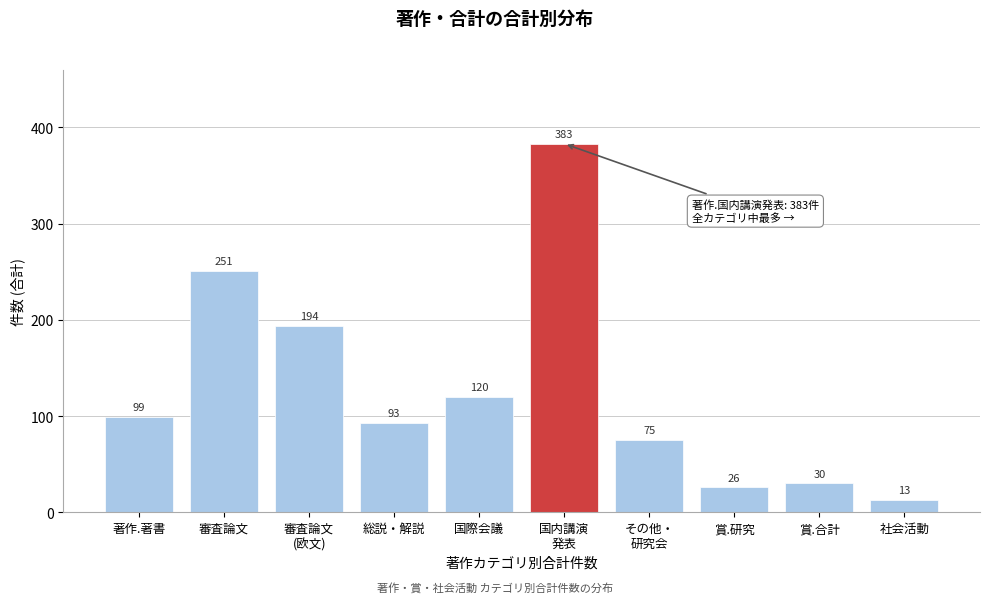

Reading left to right, extract all data points from this chart.

99	251	194	93	120	383	75	26	30	13